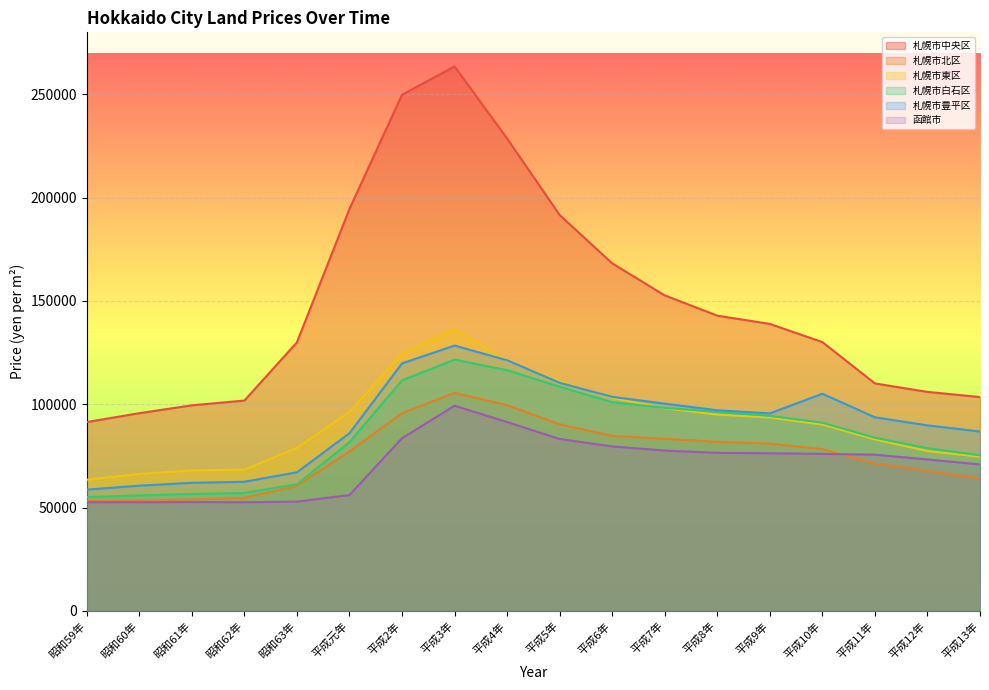

At 昭和59年, list the series in order from smallest to largest.

函館市, 札幌市北区, 札幌市白石区, 札幌市豊平区, 札幌市東区, 札幌市中央区